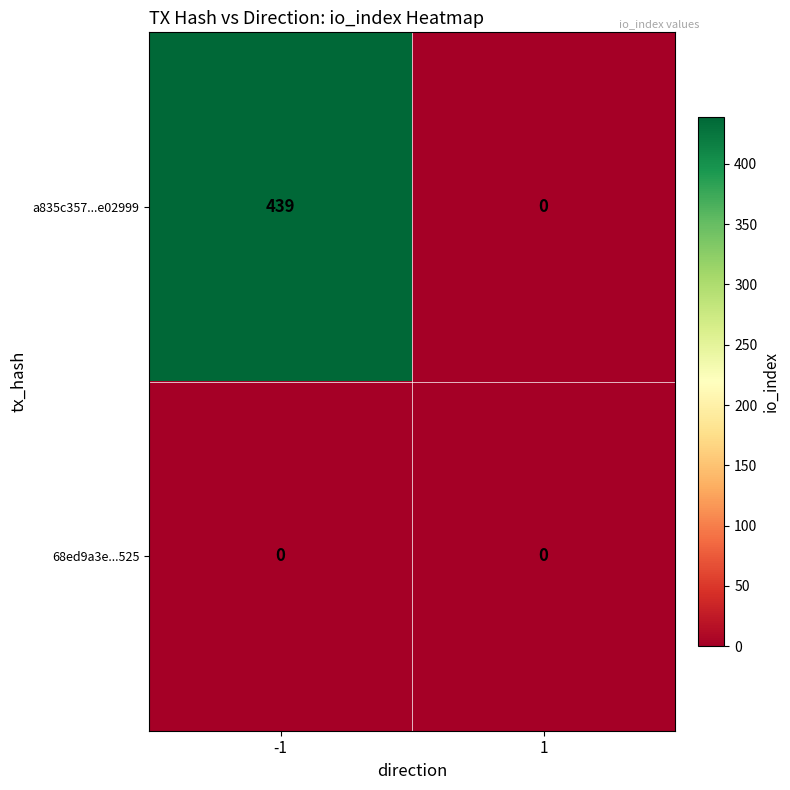

At how many categories does at least one series exceed 264?

1